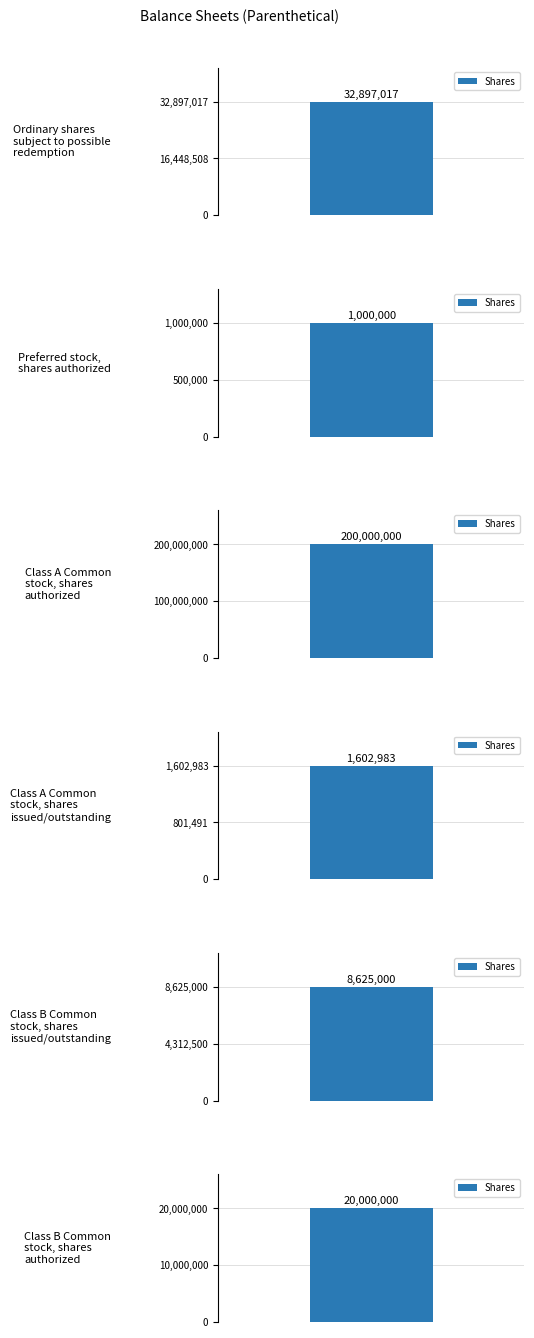

What is the sum of the values at Class B Common
stock, shares
authorized and Preferred stock,
shares authorized?

21000000